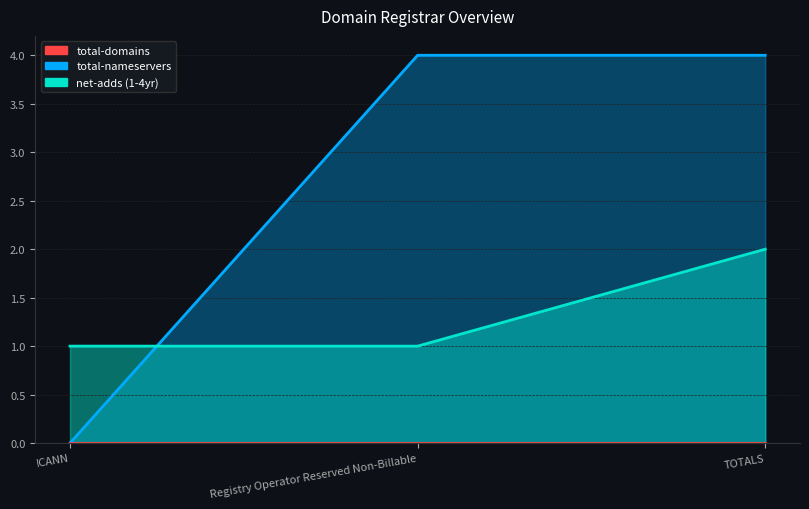

What is the spread (max minus min) of values at TOTALS?

4